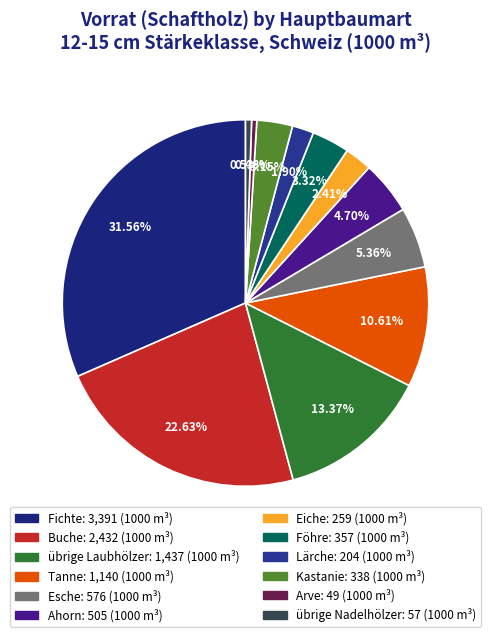

Count the number of slices in the pie.

12